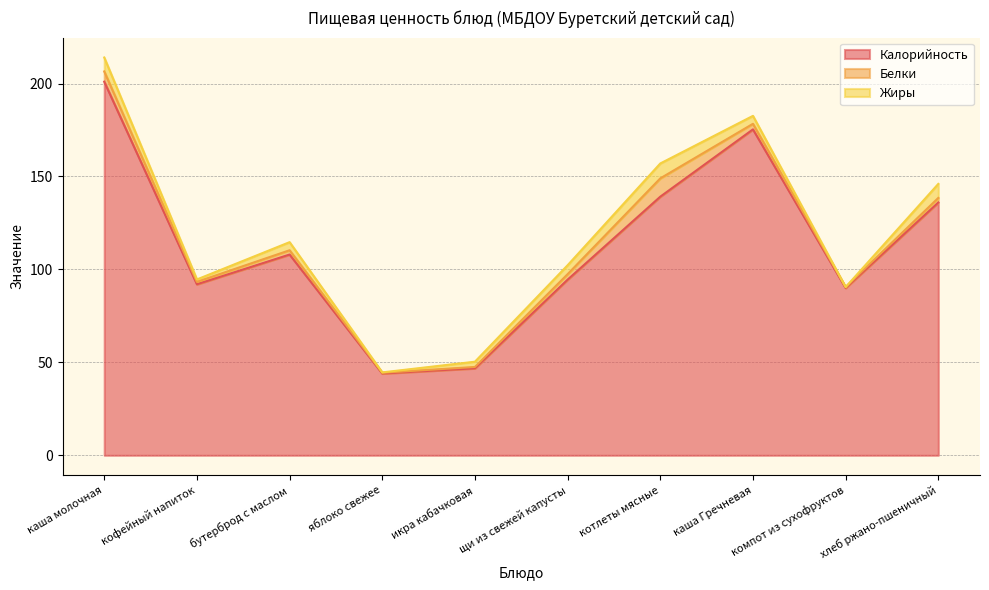

What is the difference between the Жиры values at каша молочная and щи из свежей капусты?

2.7